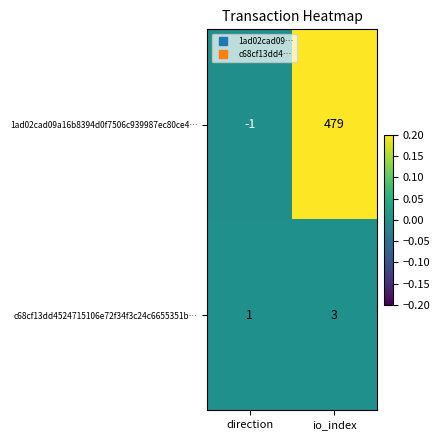

Is it true that c68cf13dd4524715106e72f34f3c24c6655351b… equals 1 at io_index?

False